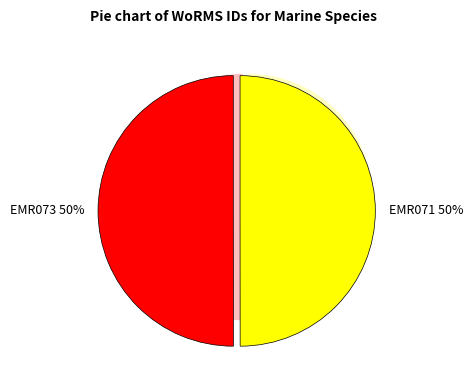

The EMR071 slice represents 64% of the pie. True or false?

False